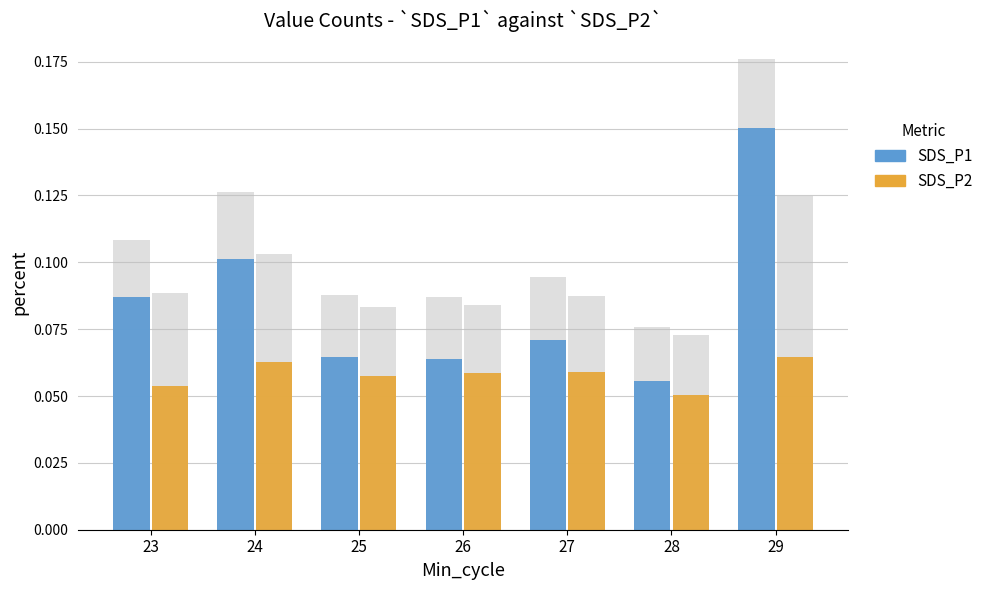

True or false: SDS_P2 has a value of 0.1 at 29.

True